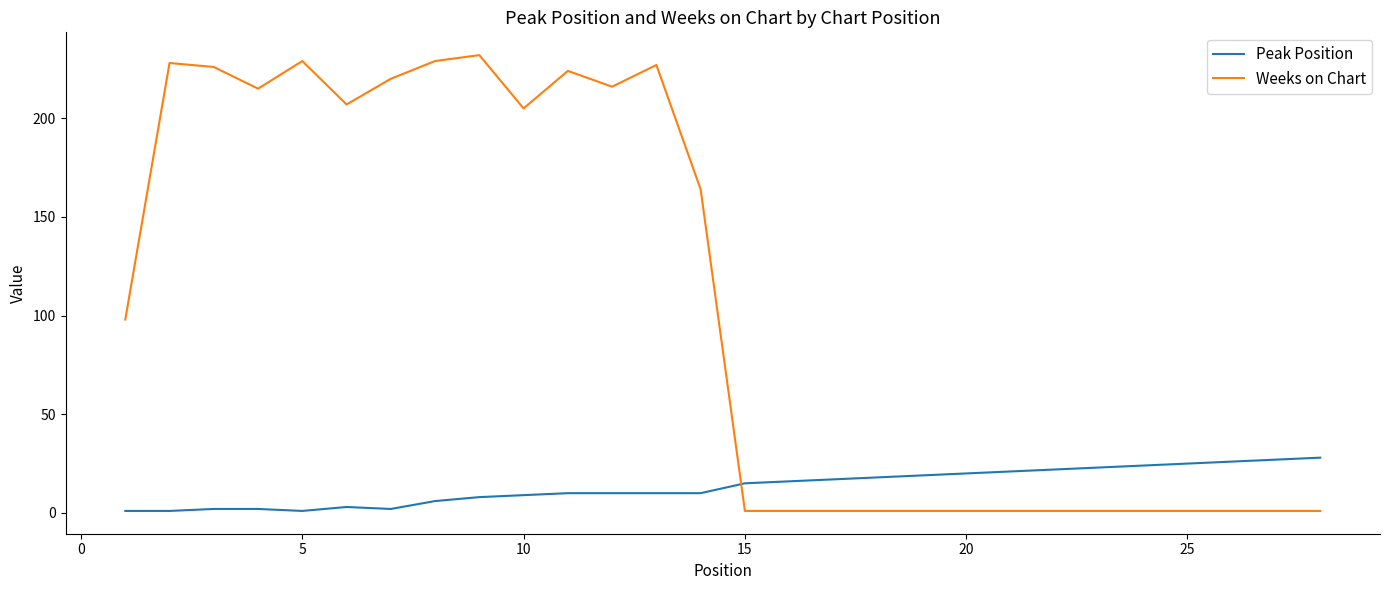

How many times do Peak Position and Weeks on Chart cross each other?

1